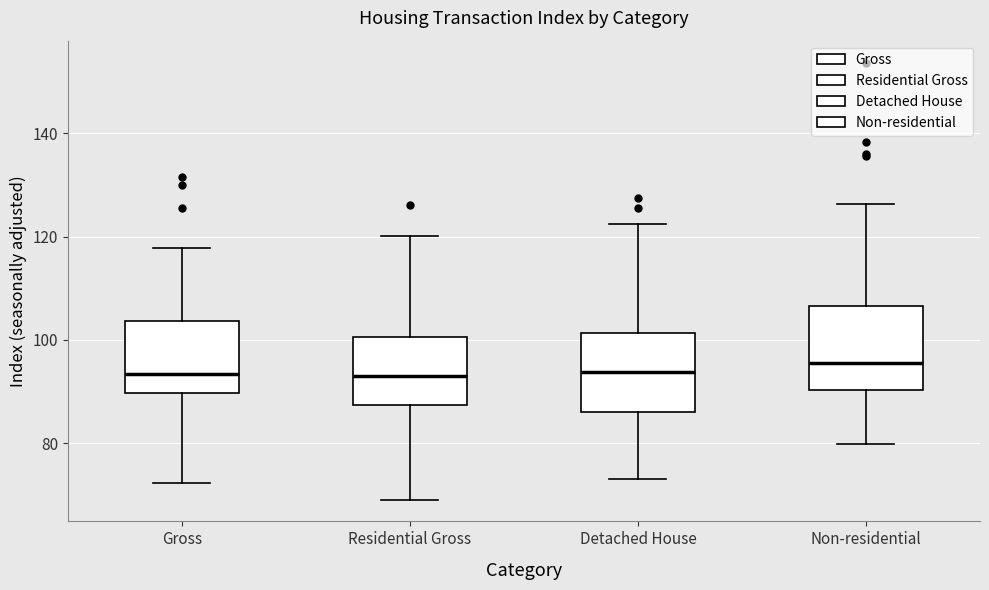

Reading left to right, read every box against the y-axis: the position of its median line, the range the box covers, and the ends of its whiskers. The values are not printed on the chart, so give them approximately, as read against the axis.

Gross: median 94, box 90 to 104, whiskers 72 to 118
Residential Gross: median 94, box 88 to 100, whiskers 70 to 120
Detached House: median 94, box 86 to 102, whiskers 74 to 122
Non-residential: median 96, box 90 to 106, whiskers 80 to 126